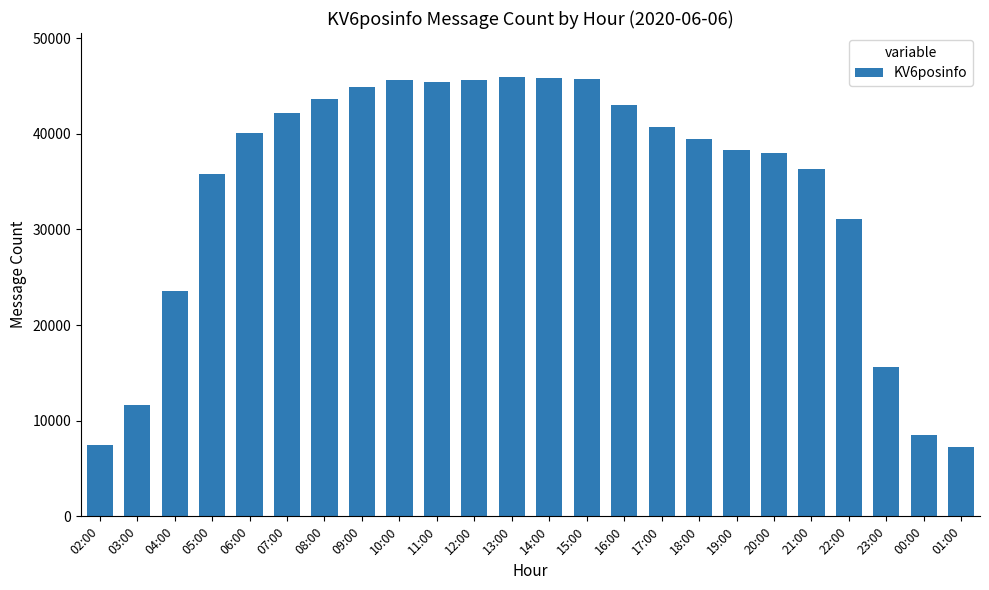

How many series are shown in this chart?

1